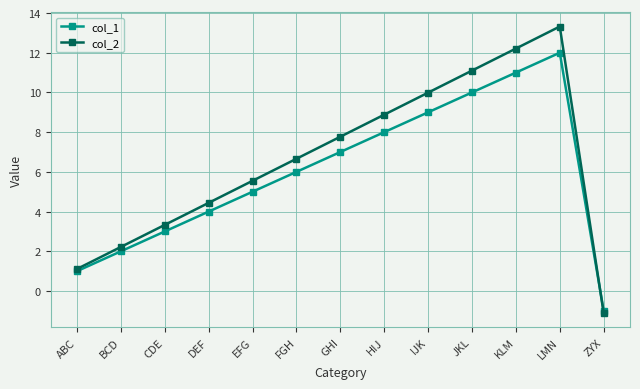

At how many categories does at least one series exceed 0?

12